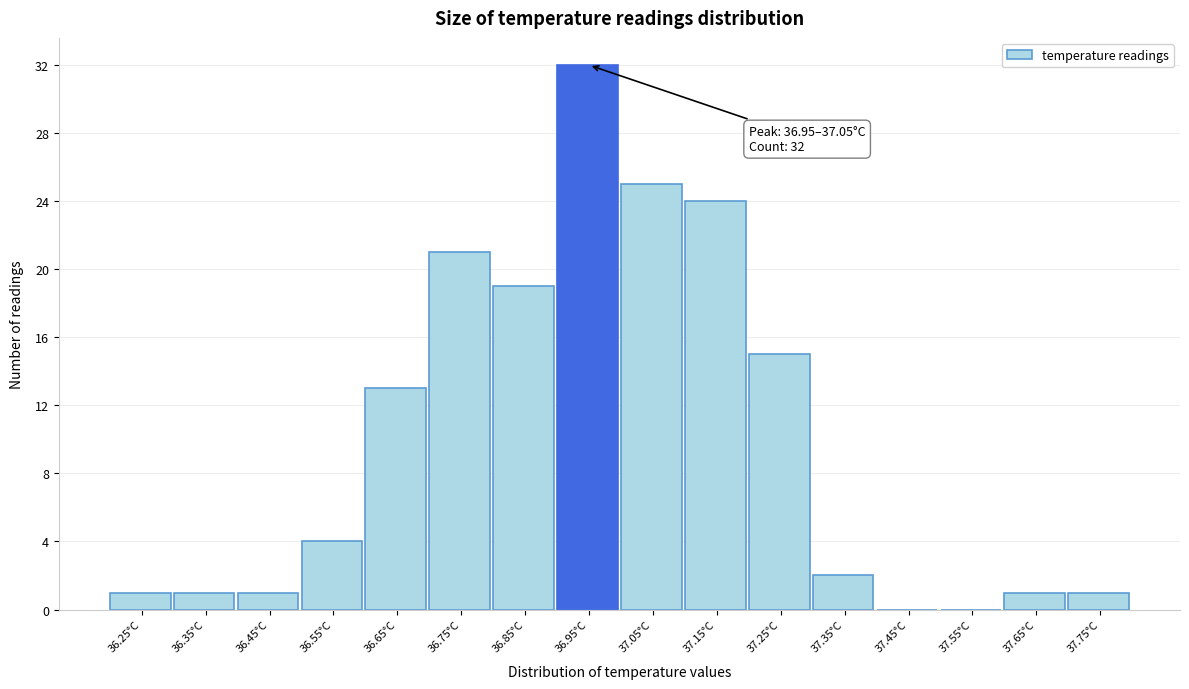

Reading left to right, what are all the values shown in this chart?

36.25°C=1	36.35°C=1	36.45°C=1	36.55°C=4	36.65°C=13	36.75°C=21	36.85°C=19	36.95°C=32	37.05°C=25	37.15°C=24	37.25°C=15	37.35°C=2	37.45°C=0	37.55°C=0	37.65°C=1	37.75°C=1